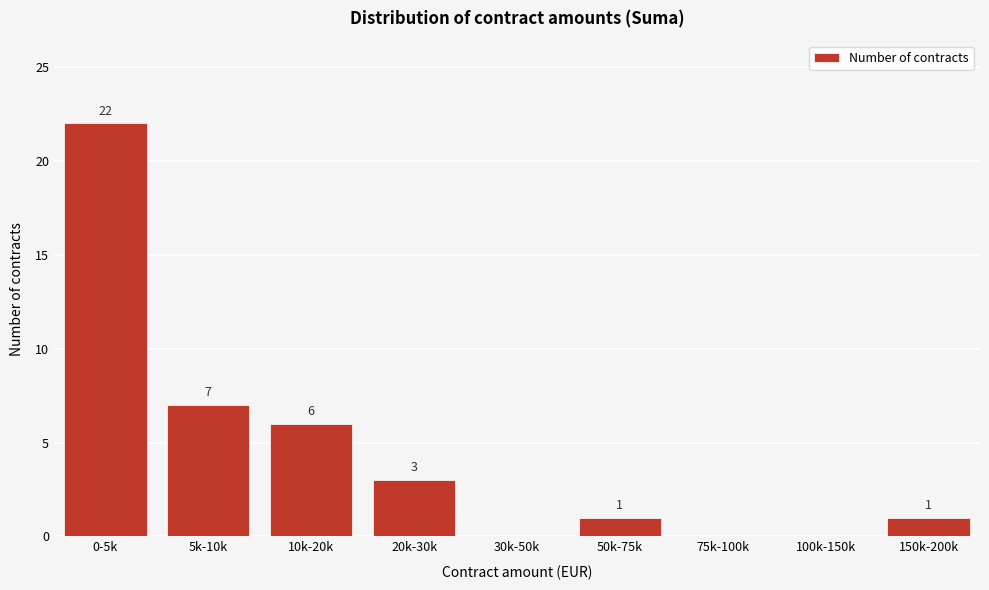

Reading left to right, extract all data points from this chart.

0-5k=22	5k-10k=7	10k-20k=6	20k-30k=3	30k-50k=0	50k-75k=1	75k-100k=0	100k-150k=0	150k-200k=1